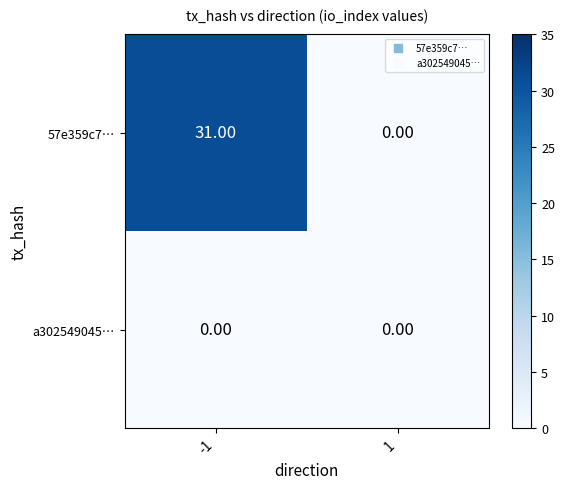

What is the total value across all series at -1?

31